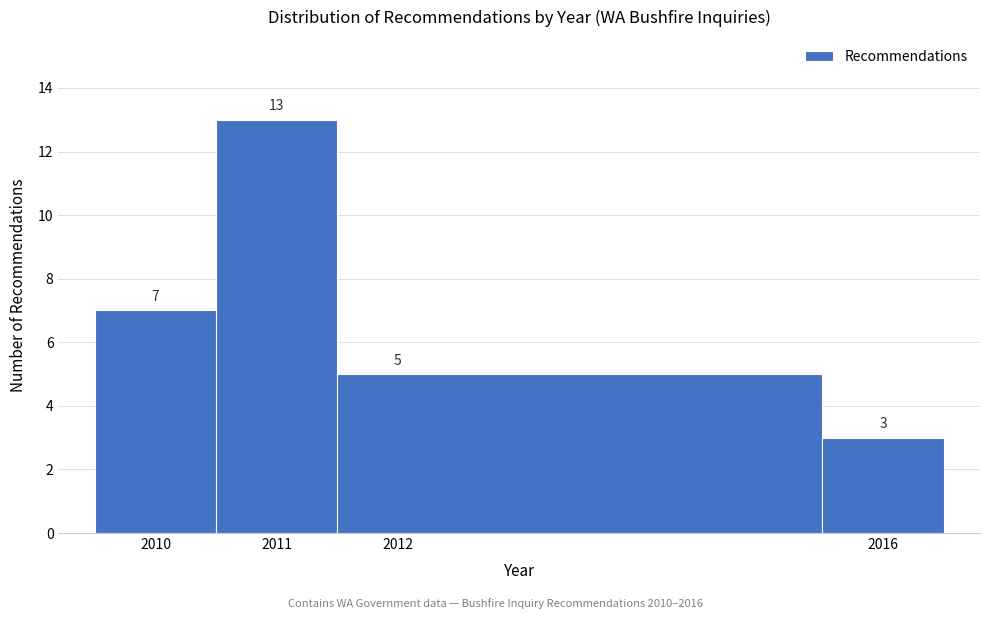

Which range on the x-axis has the tallest bar?

2010.5 to 2011.5